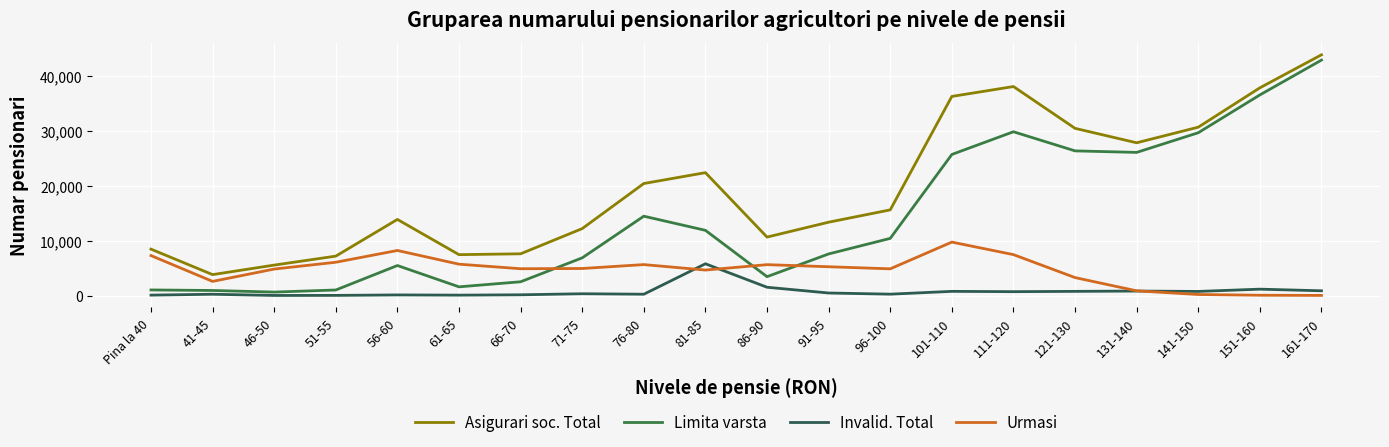

In Invalid. Total, how many points are lower than both neighbors (excluding endpoints)?

6